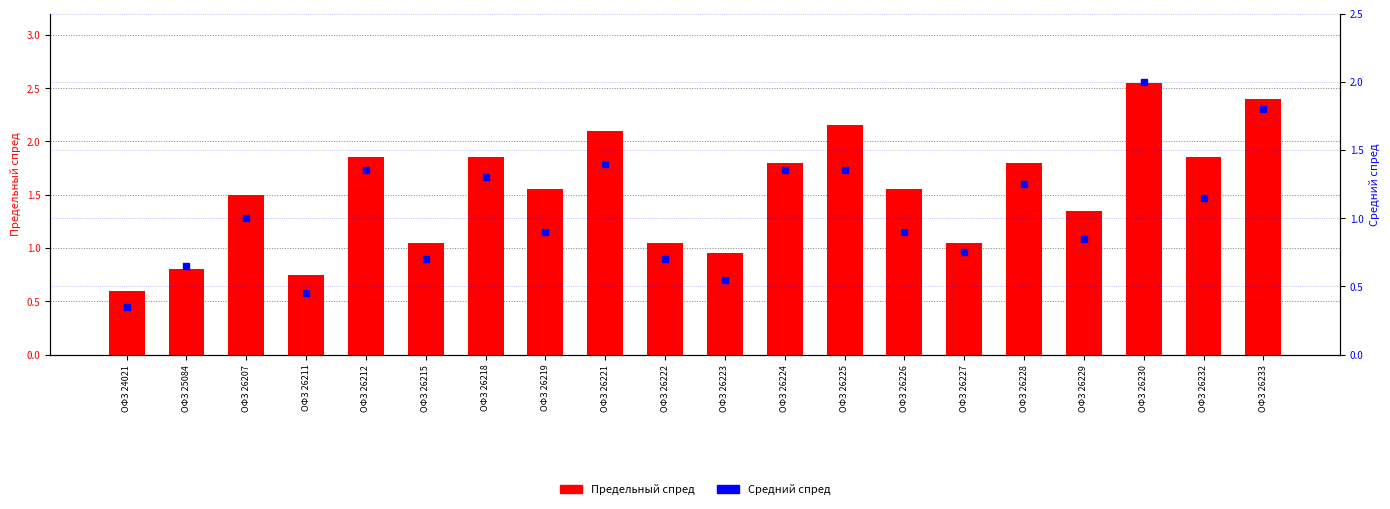

Count the number of categories in the chart.

20